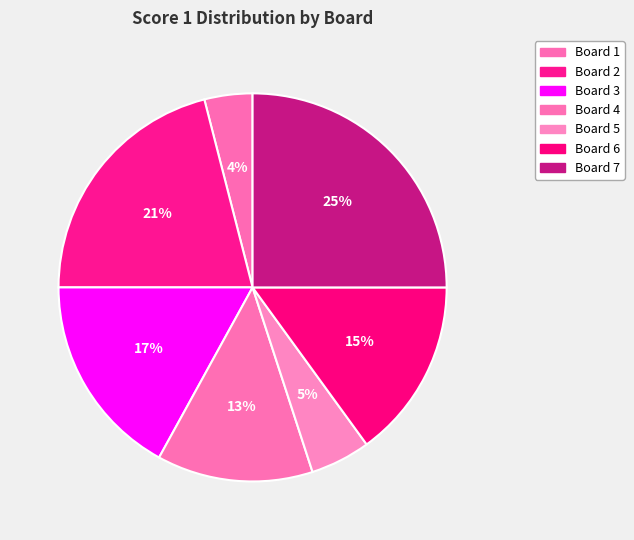

Which category has the biggest portion of the pie?

Board 7